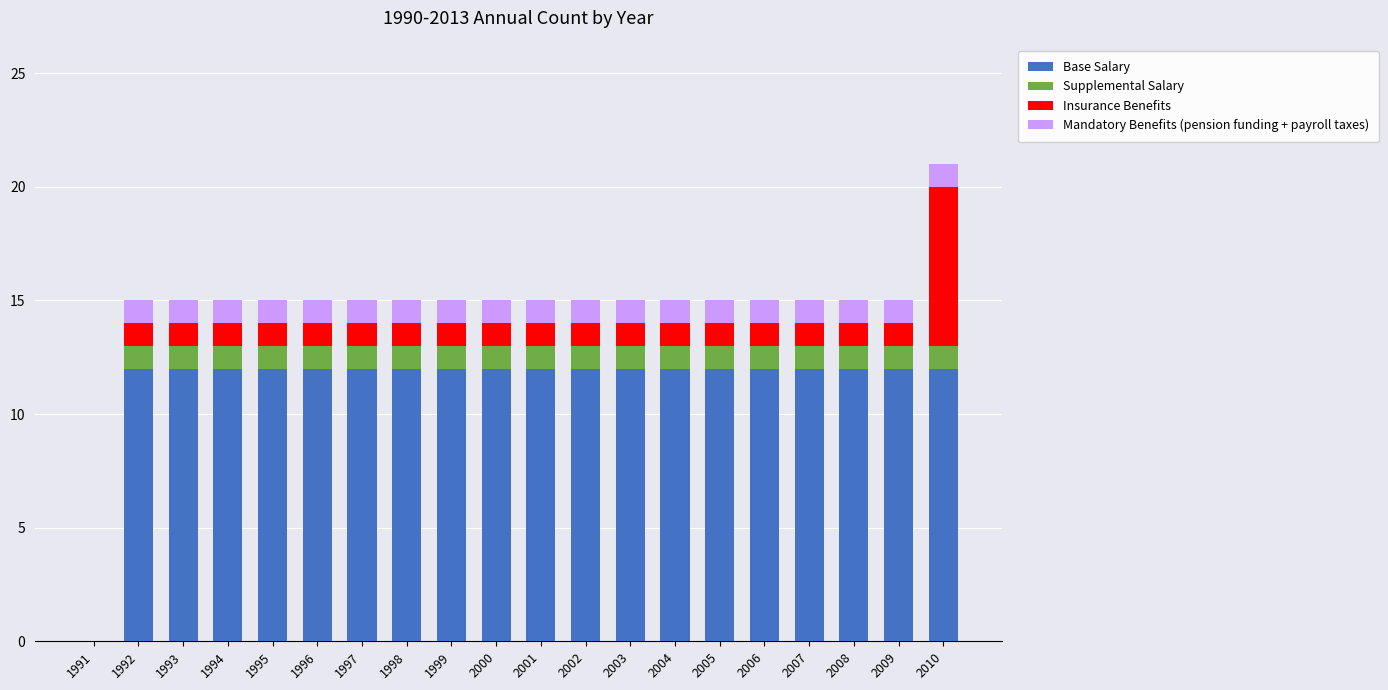

What is the highest value of the Base Salary series?

12